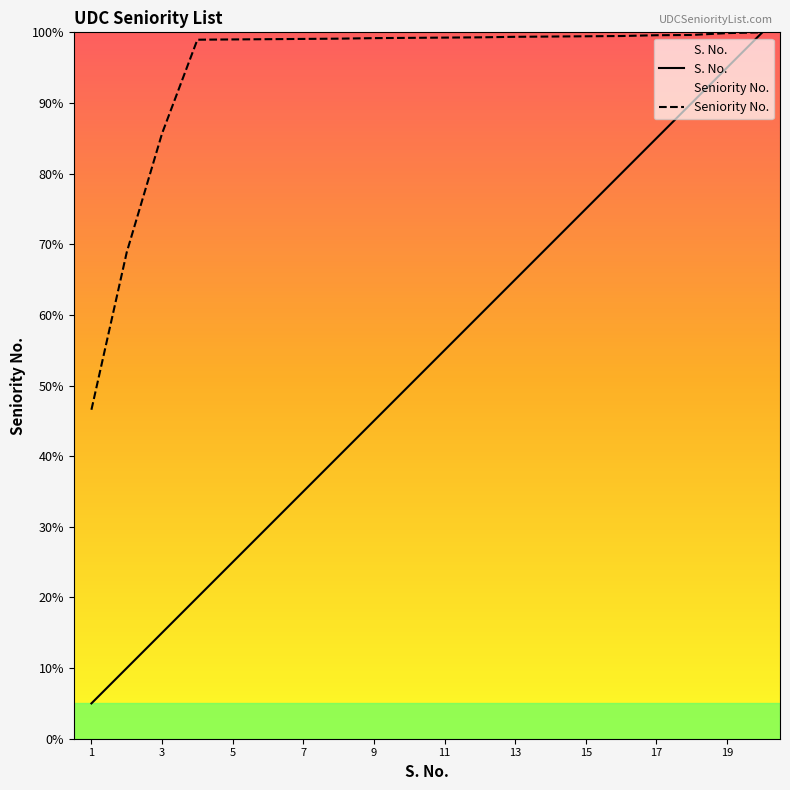

Read the S. No. value at 11.

55.0